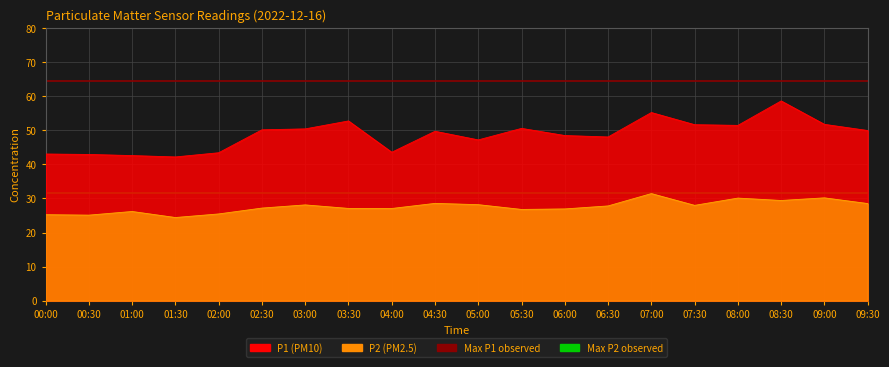

True or false: P2 has a value of 13.3 at 07:00.

False